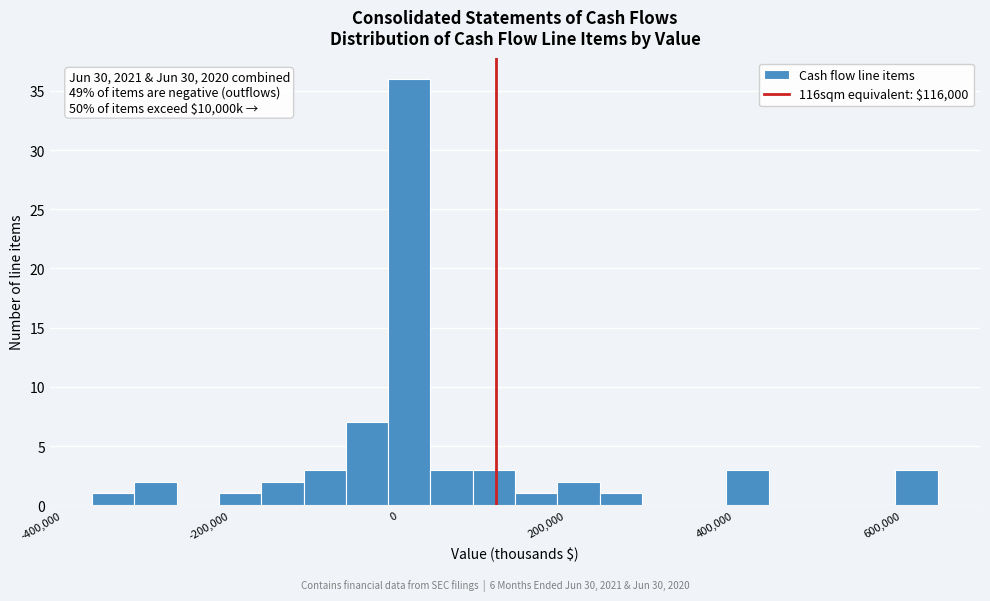

Around what value on the x-axis is the tallest bar? Give the approximate position of its centre, as read against the axis.

20000